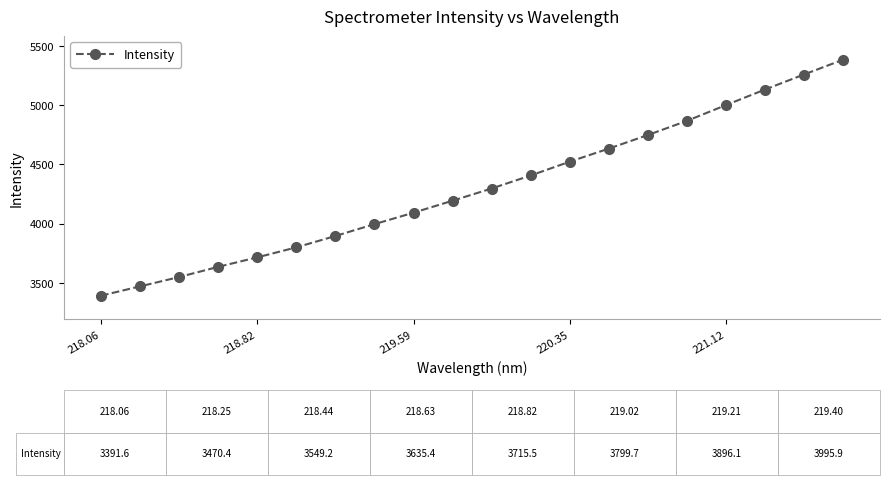

What is the minimum value shown in the chart?

3391.6